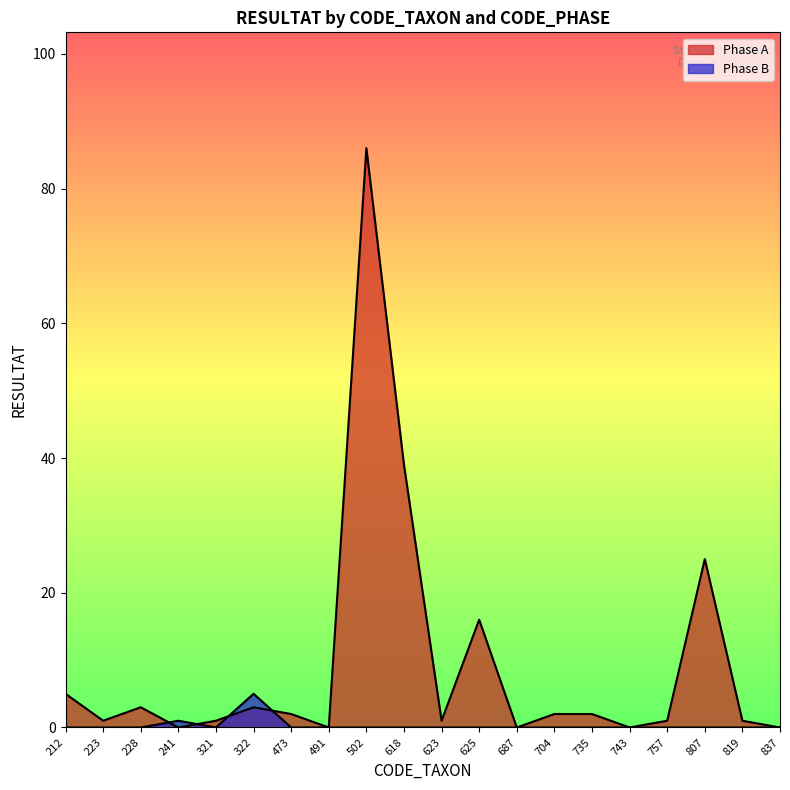

Which series has the widest spread of values?

Phase A